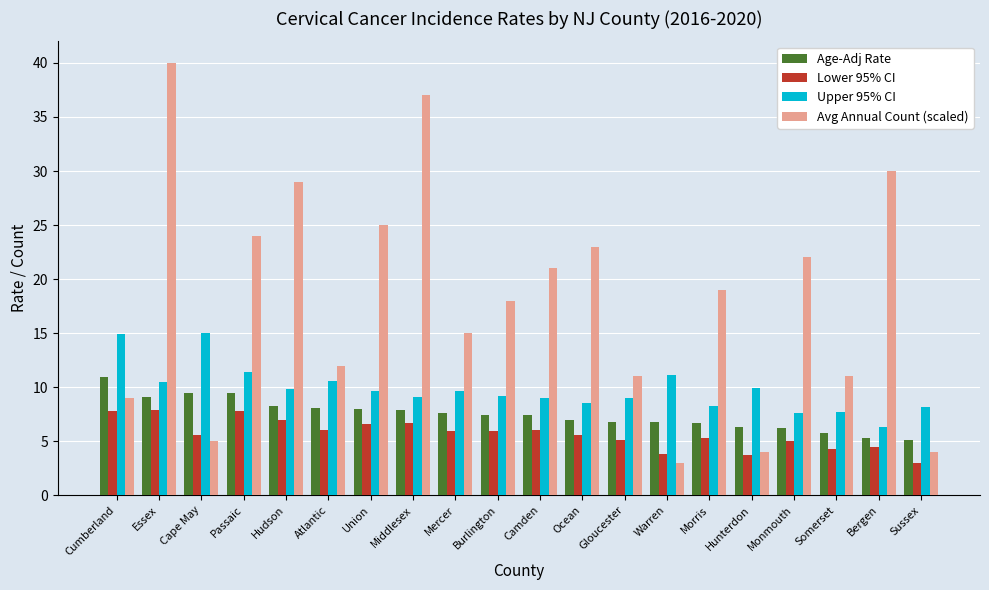

What is the value of the Lower 95% CI bar at the 9th from the left?

5.9